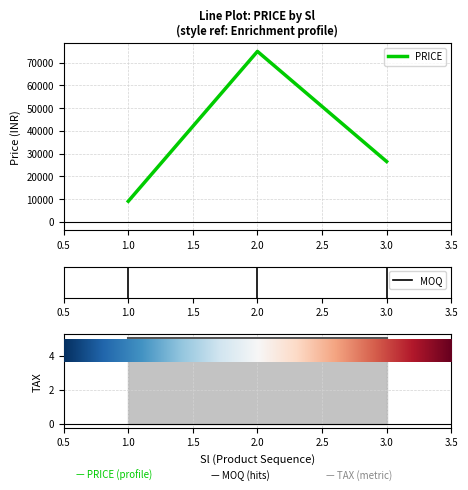

Is it true that MOQ equals 5 at 2?

False